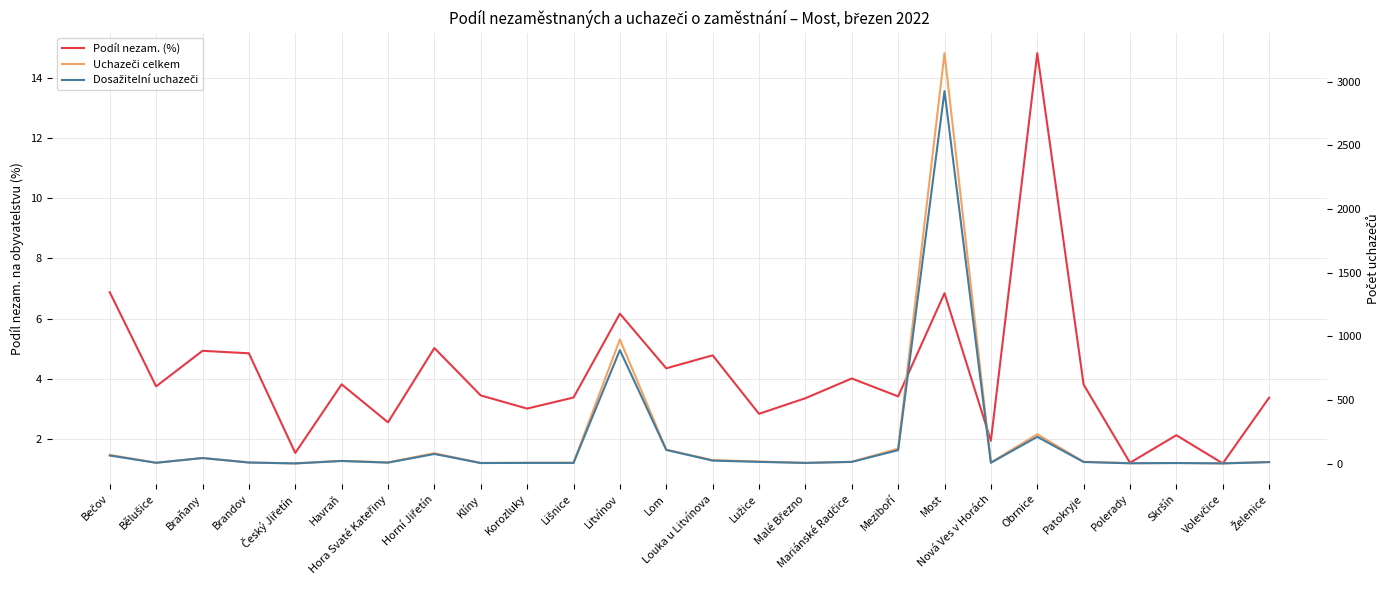

Reading left to right, list all the values displayed in this chart.

Podíl nezam. (%): 6.9	3.8	4.9	4.8	1.5	3.8	2.6	5.0	3.4	3.0	3.4	6.2	4.3	4.8	2.8	3.4	4.0	3.4	6.8	1.9	14.8	3.8	1.2	2.1	1.2	3.4
Uchazeči celkem: 68.0	6.0	44.0	8.0	1.0	21.0	9.0	81.0	4.0	6.0	6.0	974.0	109.0	27.0	16.0	5.0	13.0	117.0	3223.0	8.0	230.0	14.0	3.0	4.0	2.0	12.0
Dosažitelní uchazeči: 63.0	6.0	43.0	8.0	1.0	20.0	7.0	75.0	4.0	5.0	5.0	891.0	107.0	23.0	13.0	5.0	13.0	105.0	2925.0	6.0	210.0	12.0	2.0	4.0	1.0	11.0